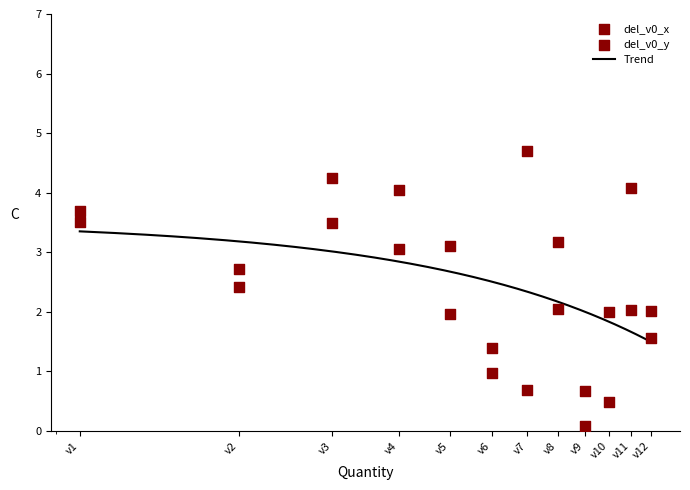

At which category is the sum across all series the highest?

v3